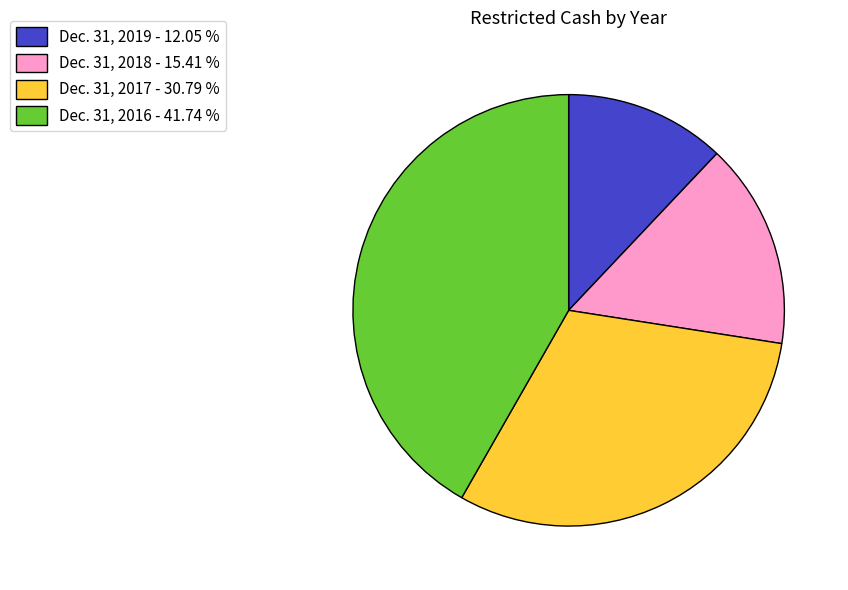

Between Dec. 31, 2016 - 41.74 % and Dec. 31, 2019 - 12.05 %, which is larger?

Dec. 31, 2016 - 41.74 %